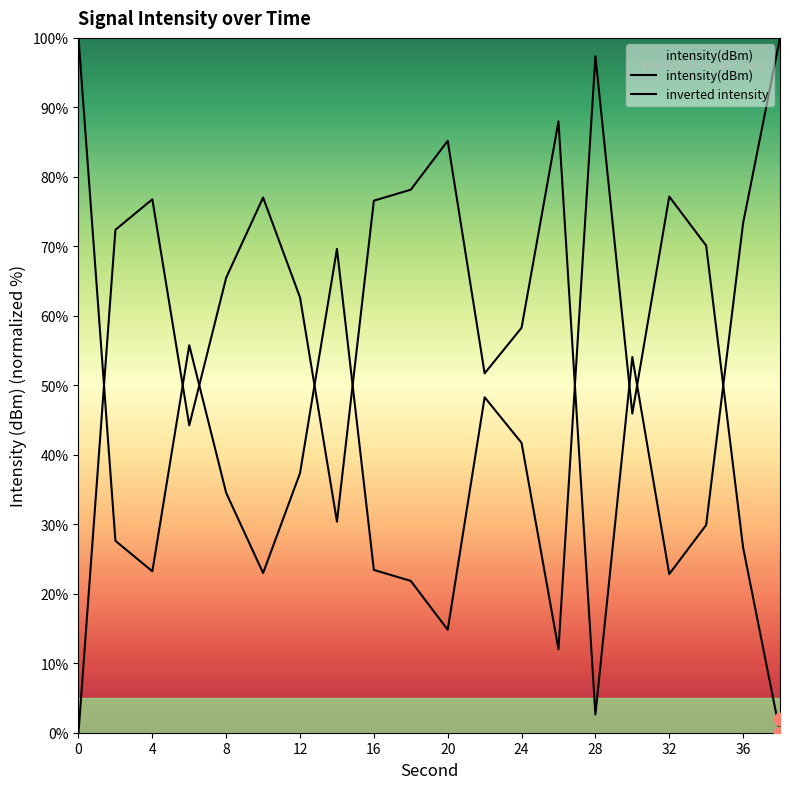

What is the total value across all series at 28?

100.0